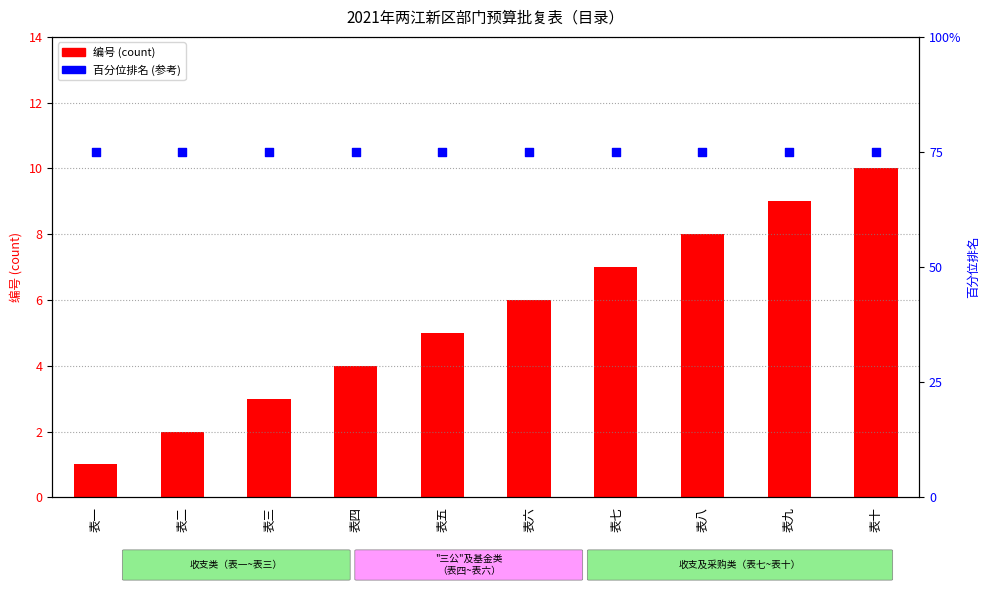

Which series has the largest total across all categories?

百分位排名（参考）